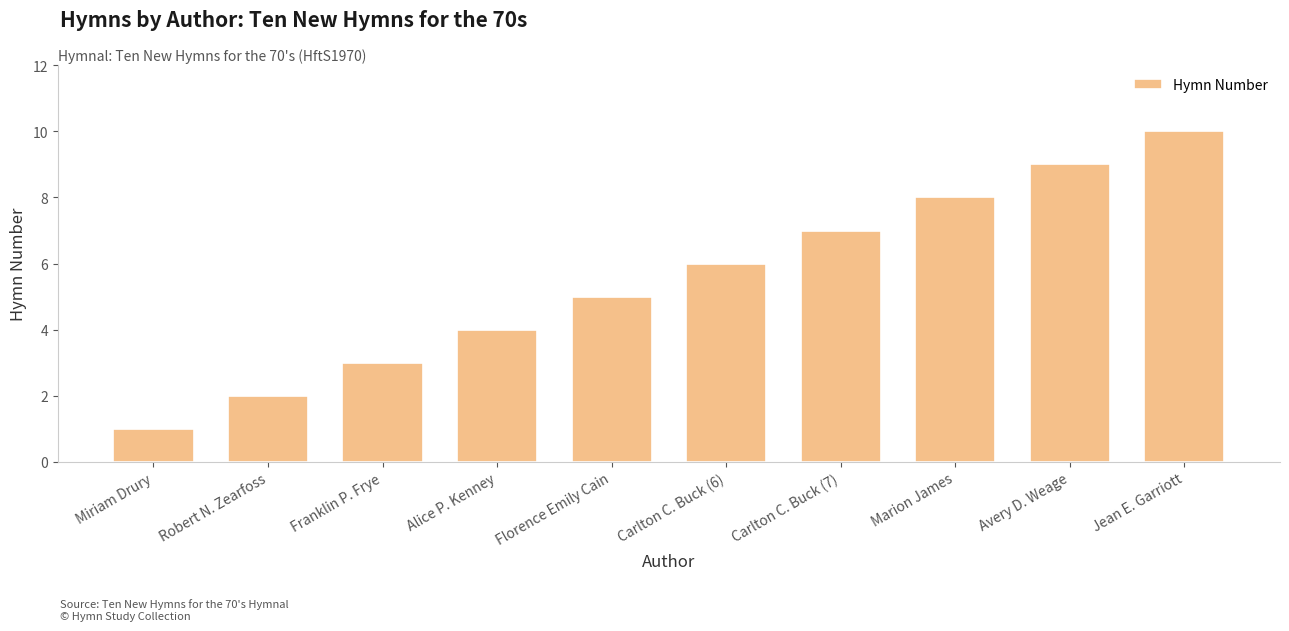

What is the difference between the maximum and minimum values?

9